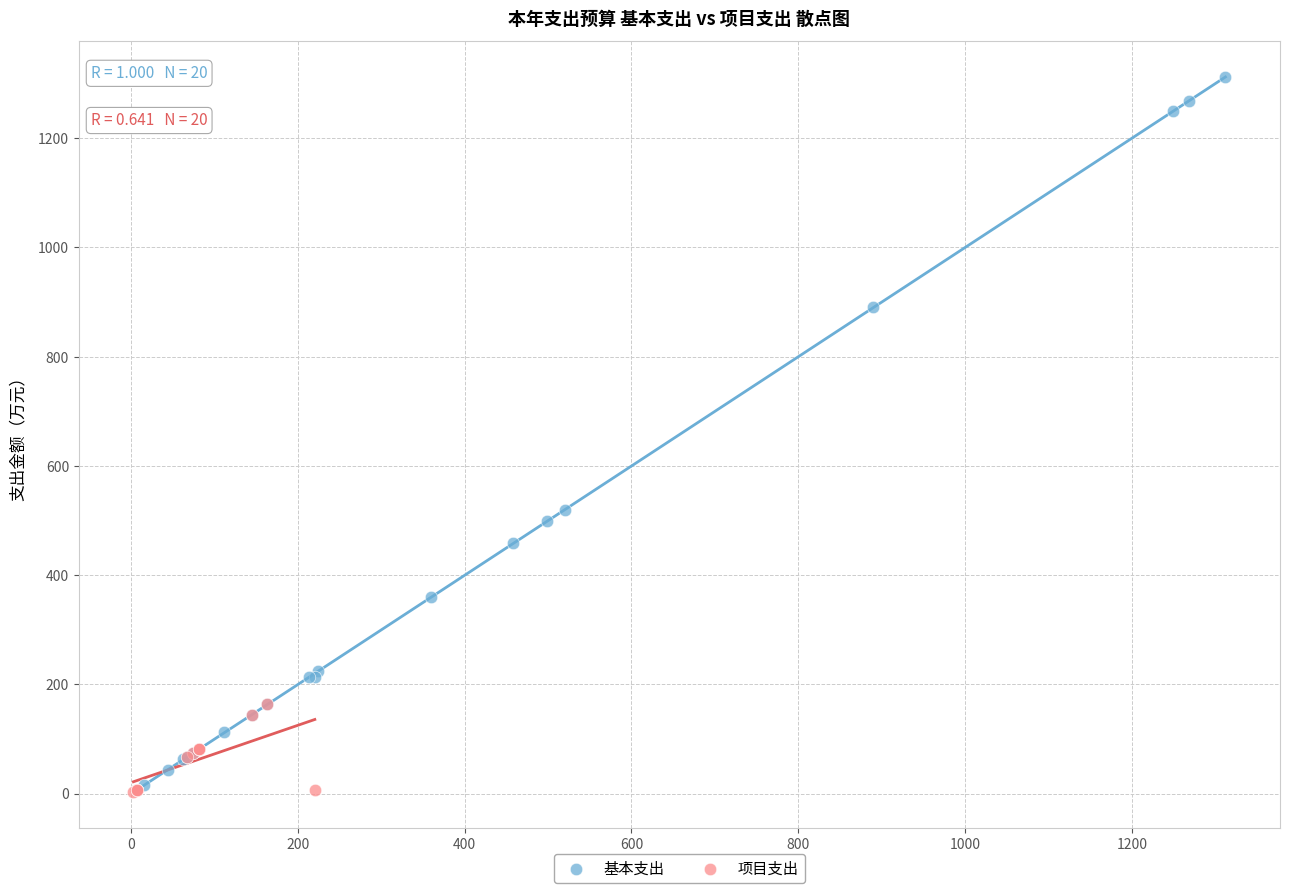

Which series reaches the maximum Y coordinate?

基本支出